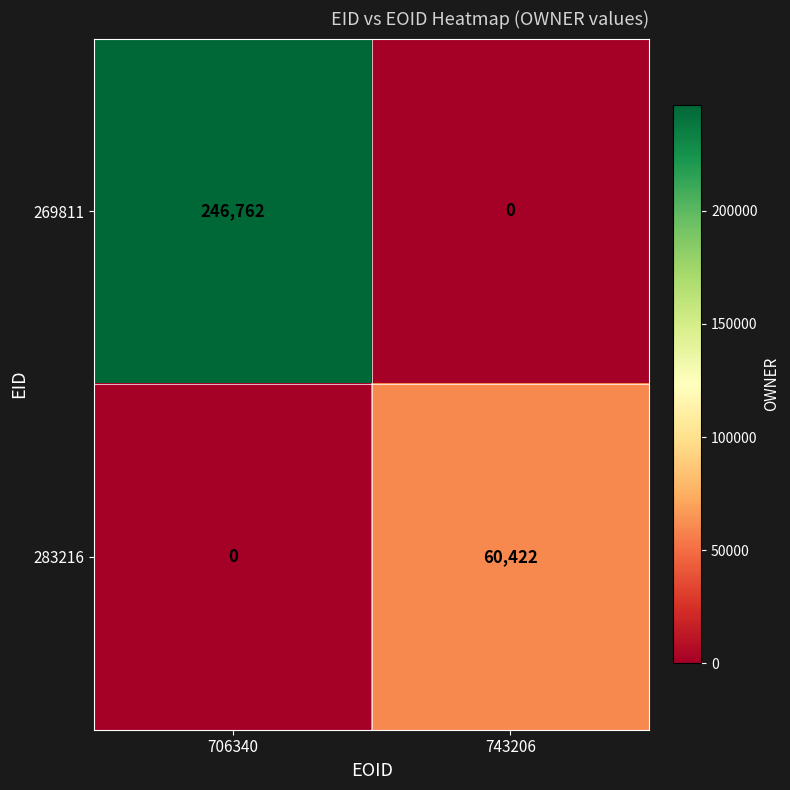

Which series has the largest total across all categories?

269811